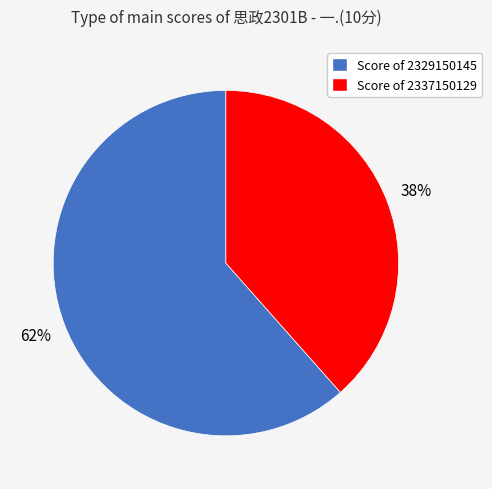

Is the sum of Score of 2329150145 and Score of 2337150129 greater than half?

Yes